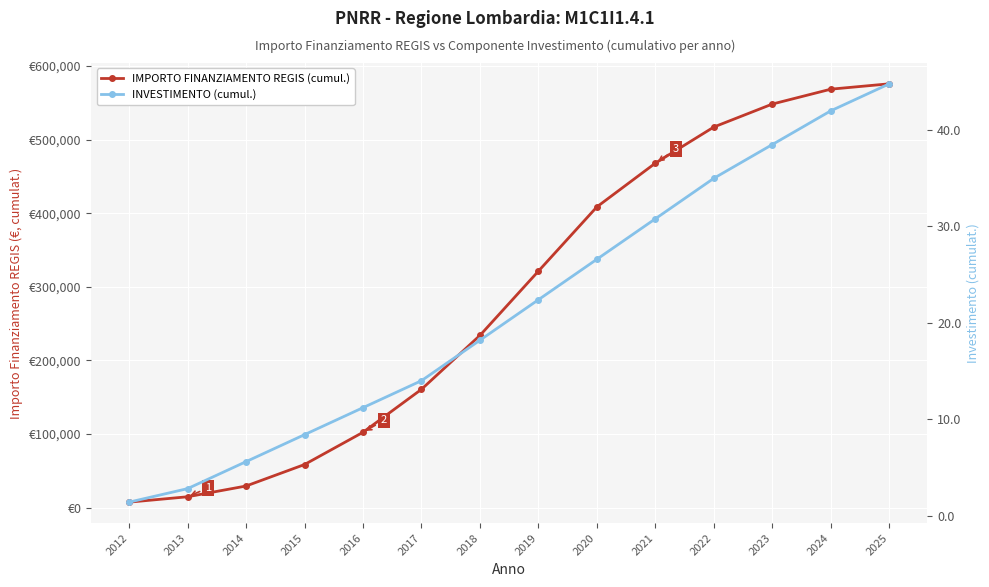

What is the difference between the maximum and second lowest values in the INVESTIMENTO (cumul.) series?

42.0